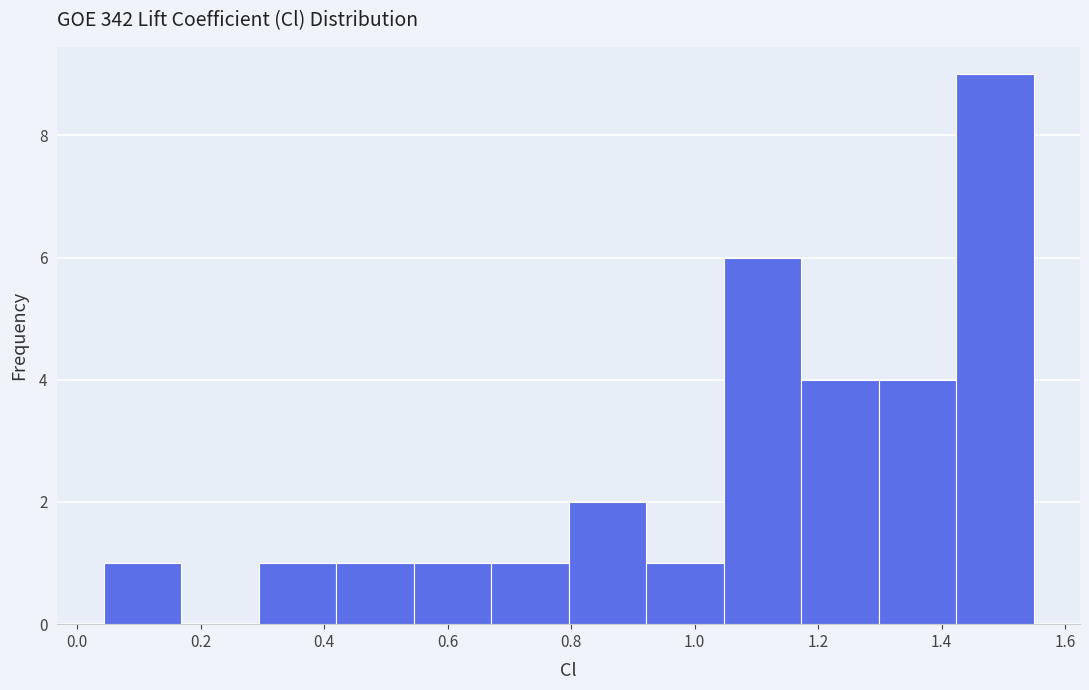

Reading left to right, transcribe this chart: for each bar, give the range it covers on the x-axis and its height. Neither the bar edges nor the heights are printed on the chart, so give them approximately, as read against the axes.

0.04 to 0.16: 1
0.16 to 0.30: 0
0.30 to 0.42: 1
0.42 to 0.54: 1
0.54 to 0.68: 1
0.68 to 0.80: 1
0.80 to 0.92: 2
0.92 to 1.04: 1
1.04 to 1.18: 6
1.18 to 1.30: 4
1.30 to 1.42: 4
1.42 to 1.54: 9